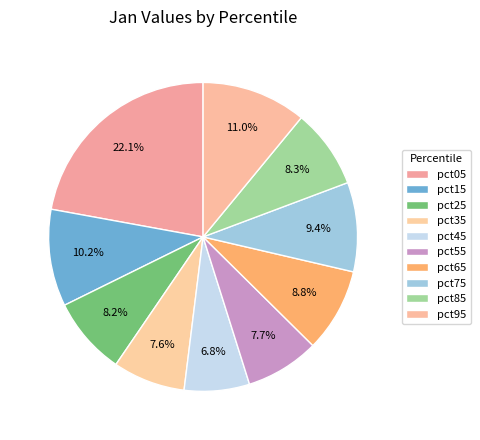

Is there a majority slice in this chart?

No